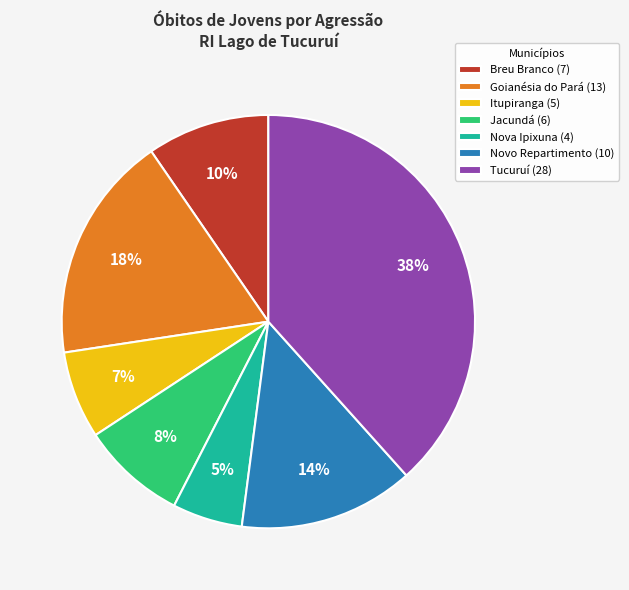

Does Breu Branco represent more than half of the total?

No